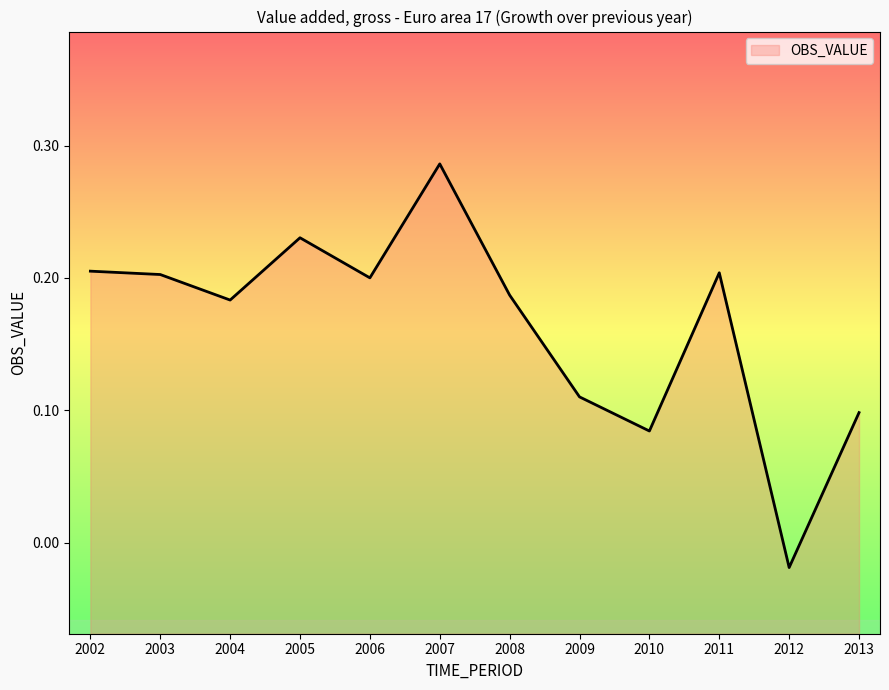

Which has a higher value, 2004 or 2005?

2005